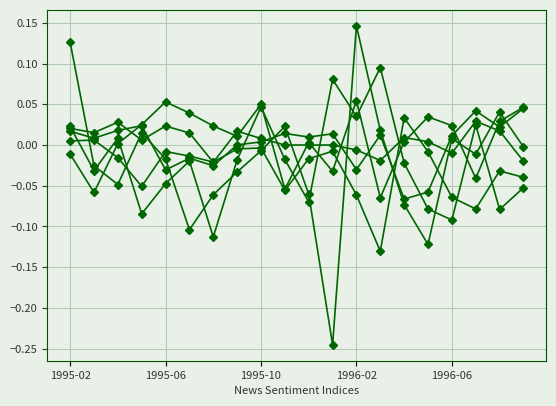

Count the number of data series in this chart.

6